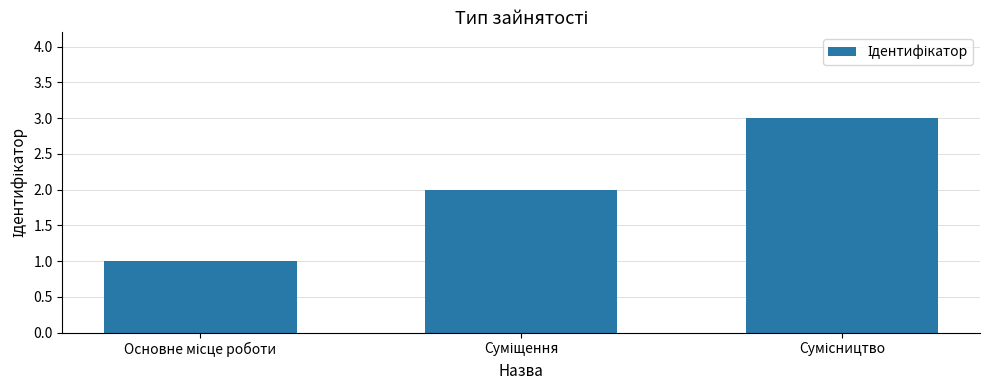

What is the greatest value displayed?

3